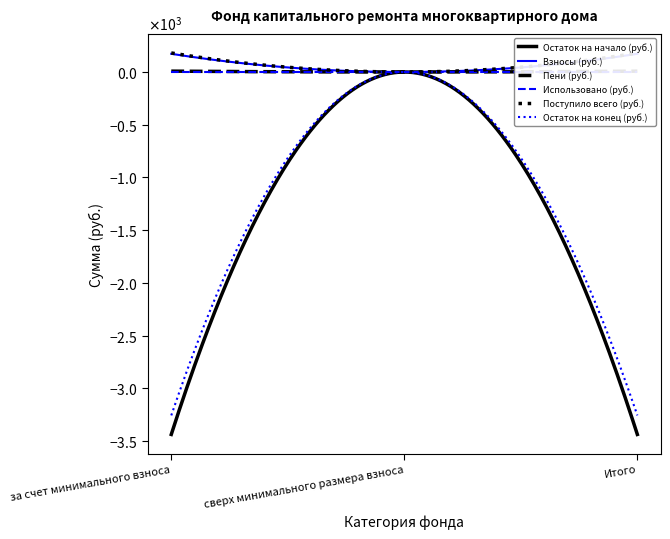

Rank the categories by Остаток на начало (руб.) value from highest to lowest.

сверх минимального размера взноса, за счет минимального взноса, Итого